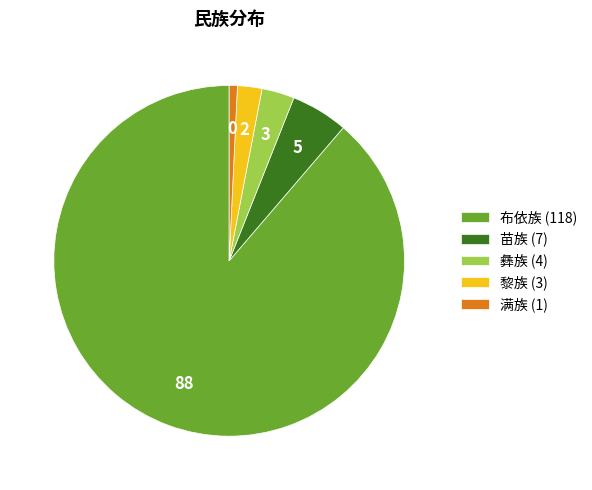

Which slice is the smallest?

满族